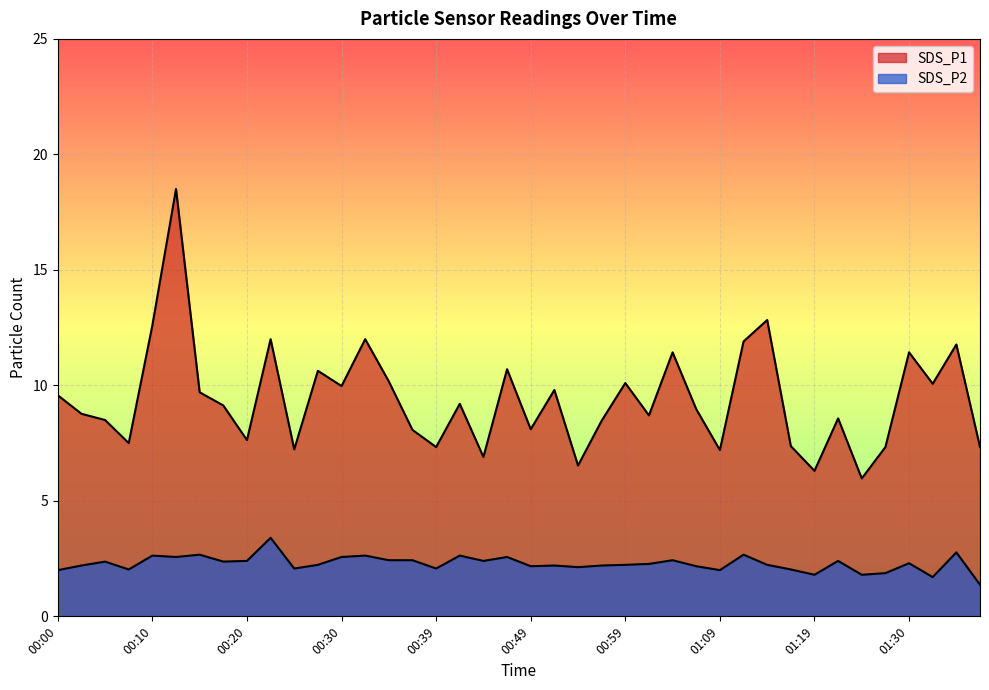

How many categories are shown in the chart?

40